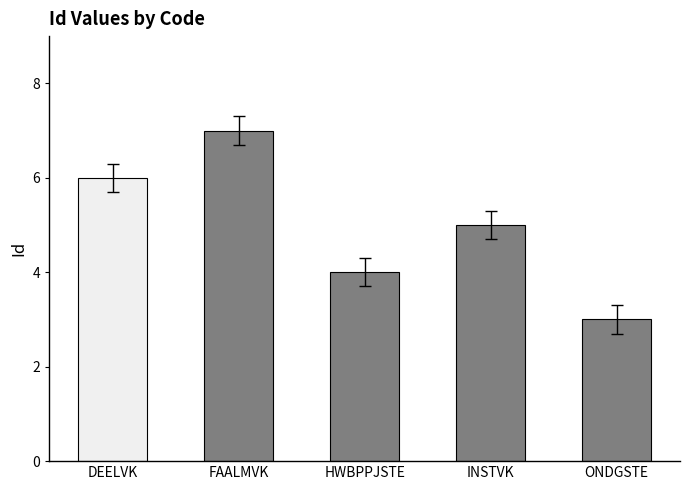

At which category does the chart reach its peak across all series?

FAALMVK